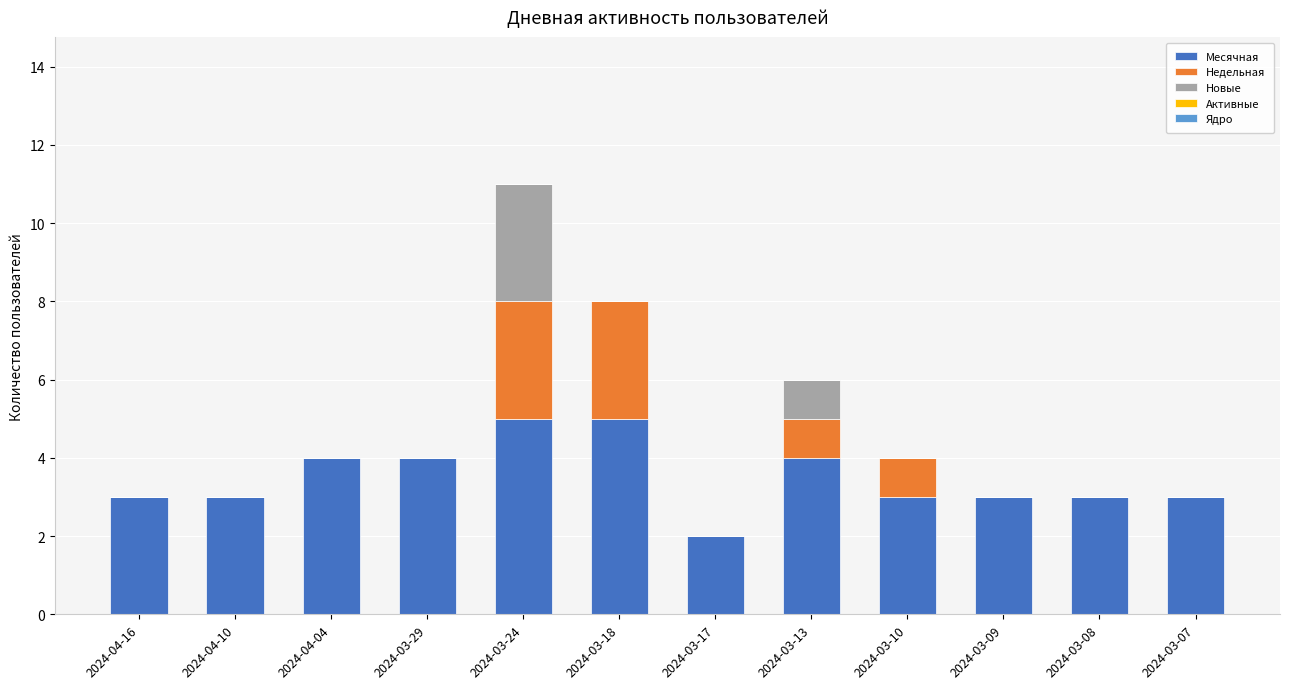

What is the total value across all series at 2024-03-10?

4